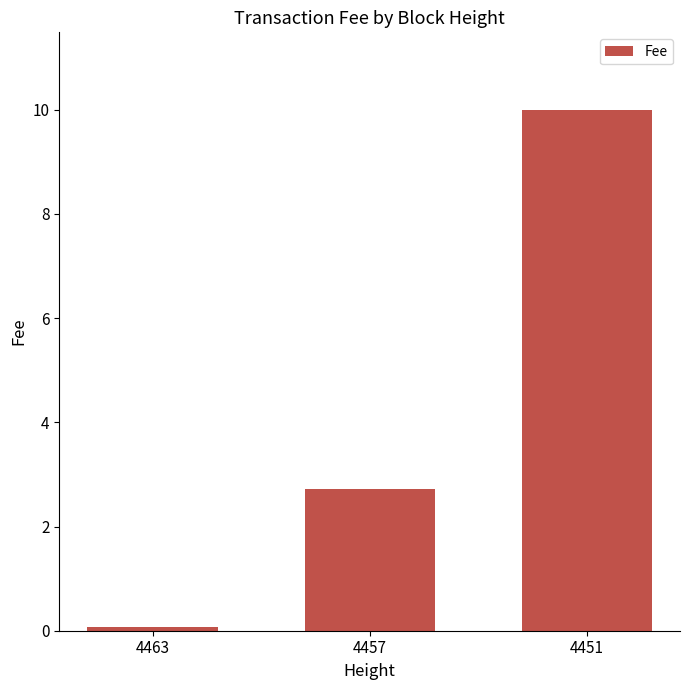

How many data points are less than 2?

1